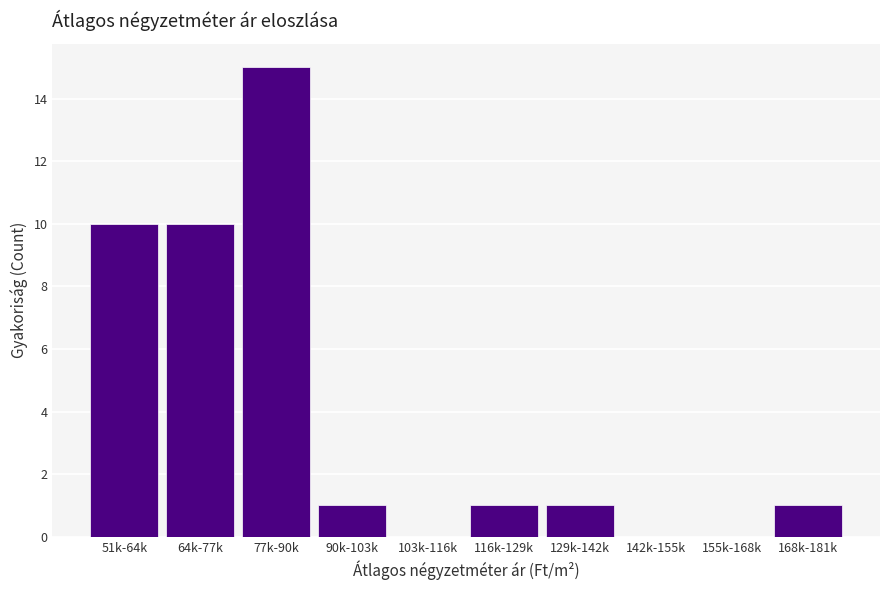

Reading left to right, what are all the values shown in this chart?

51k-64k=10	64k-77k=10	77k-90k=15	90k-103k=1	103k-116k=0	116k-129k=1	129k-142k=1	142k-155k=0	155k-168k=0	168k-181k=1